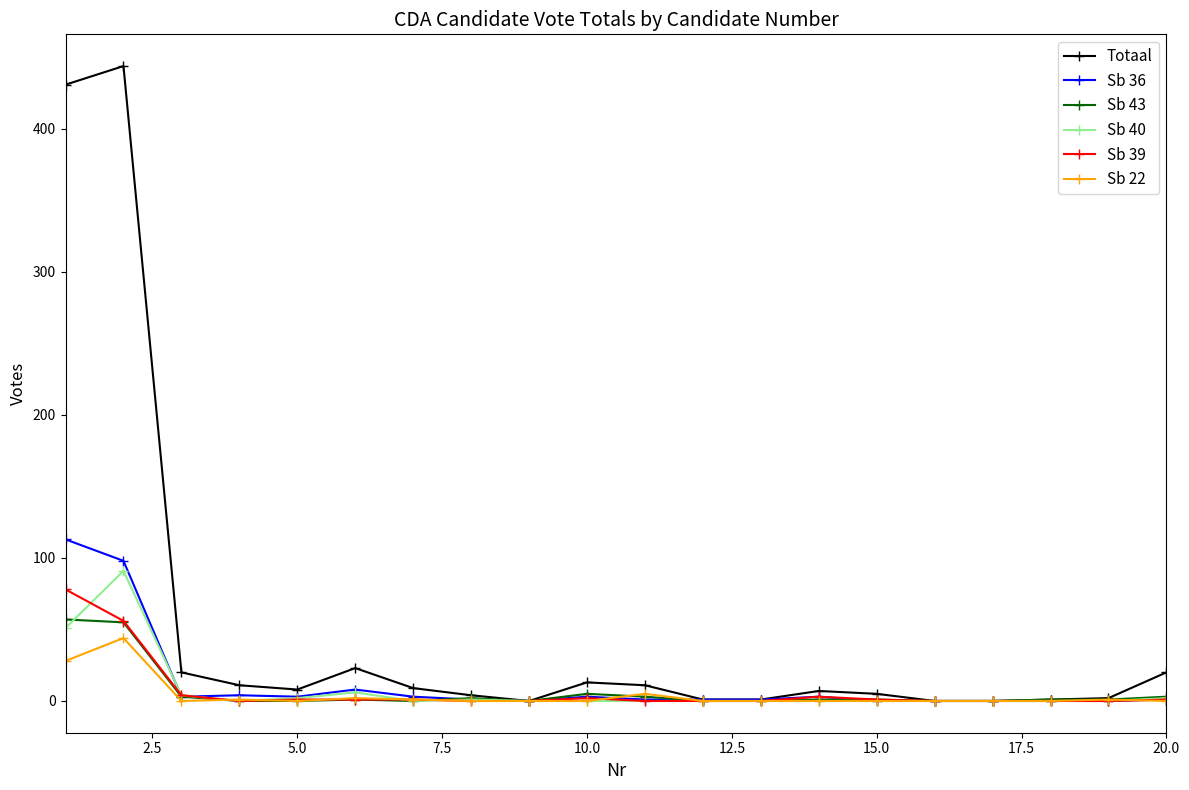

Which series has the largest total across all categories?

Totaal